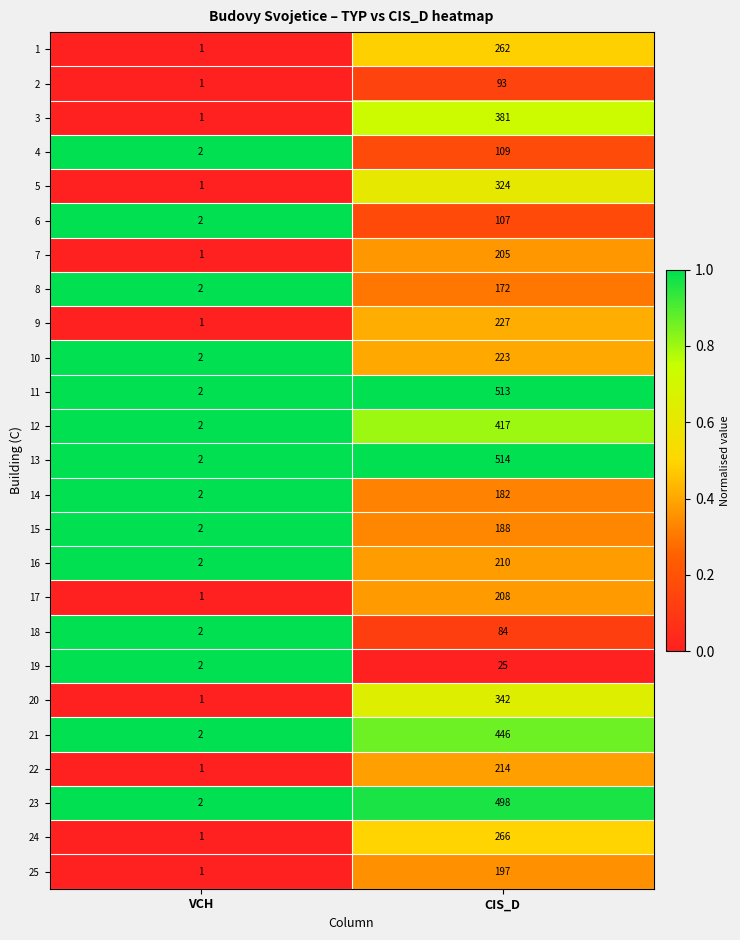

How many data points does each series have?

2